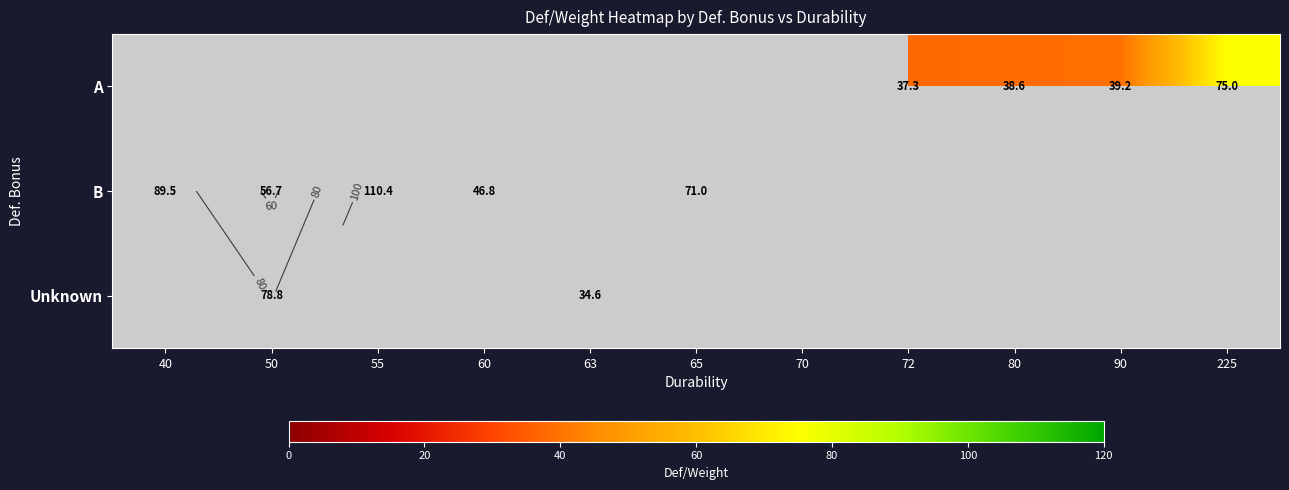

The value of B at 60 is 18.2. True or false?

False